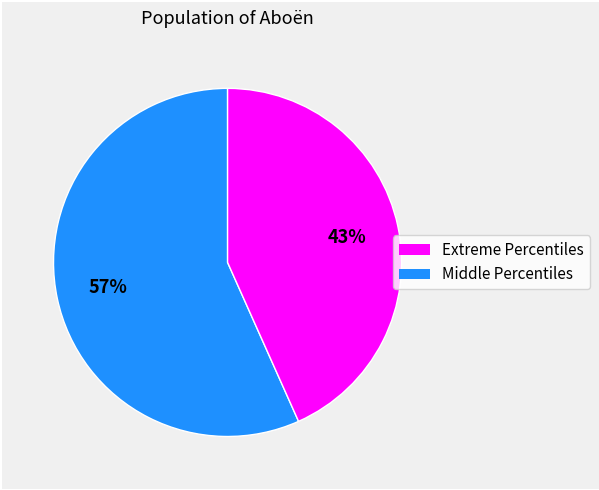

Is there any slice that represents more than half of the pie?

Yes